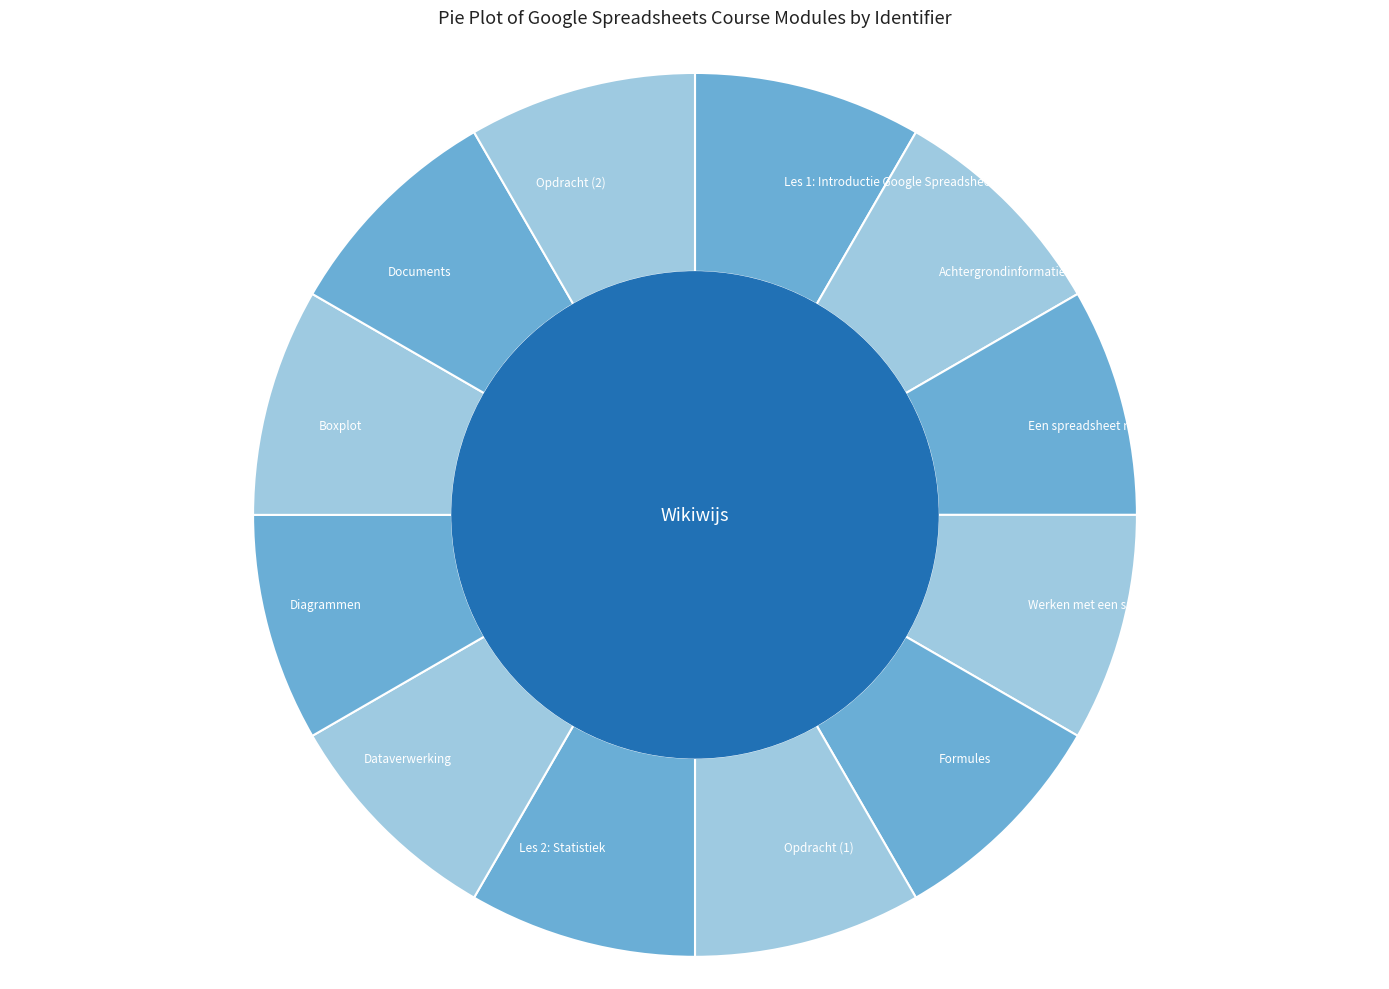

Count the number of slices in the pie.

12